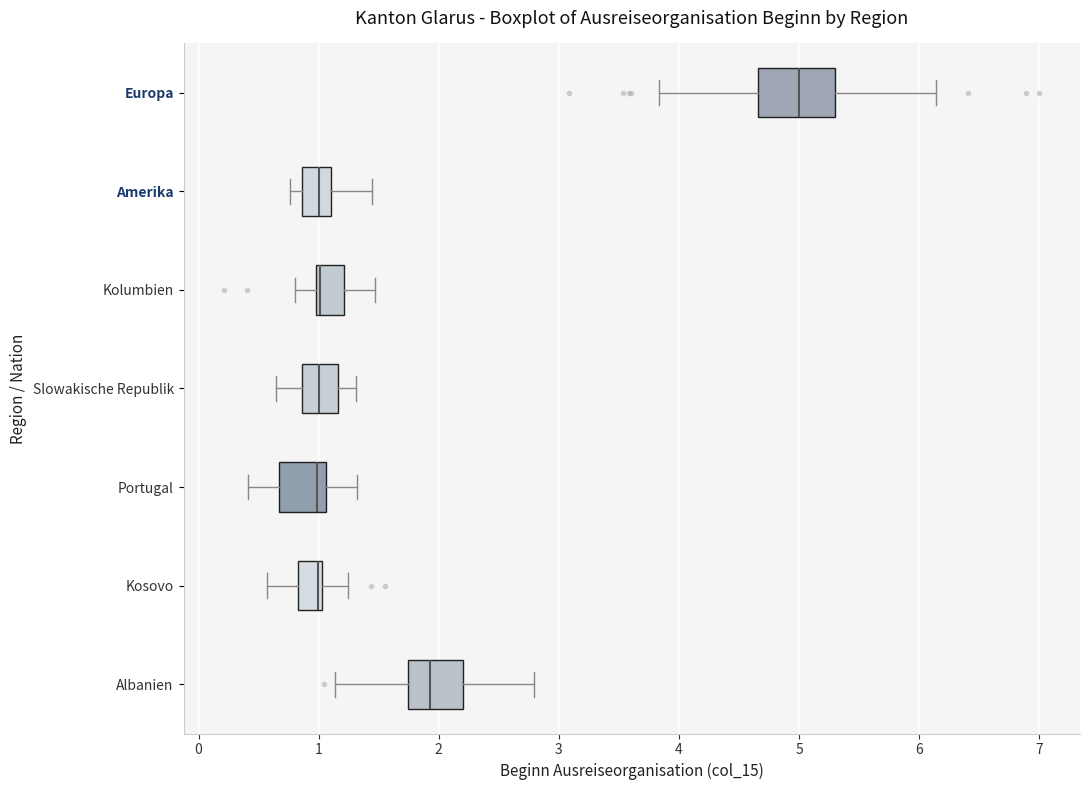

Reading bottom to top, transcribe this box plot: for each box, give where its median line is, the range the box spans, and where its two whiskers end, as read against the x-axis. The values are not printed on the chart, so give them approximately, as read against the axis.

Albanien: median 1.9, box 1.7 to 2.2, whiskers 1.1 to 2.8
Kosovo: median 1.0 (just left of the box's right edge), box 0.8 to 1.0, whiskers 0.6 to 1.2
Portugal: median 1.0, box 0.7 to 1.1, whiskers 0.4 to 1.3
Slowakische Republik: median 1.0, box 0.9 to 1.2, whiskers 0.6 to 1.3
Kolumbien: median 1.0 (just right of the box's left edge), box 1.0 to 1.2, whiskers 0.8 to 1.5
Amerika: median 1.0, box 0.9 to 1.1, whiskers 0.8 to 1.4
Europa: median 5.0, box 4.7 to 5.3, whiskers 3.8 to 6.1